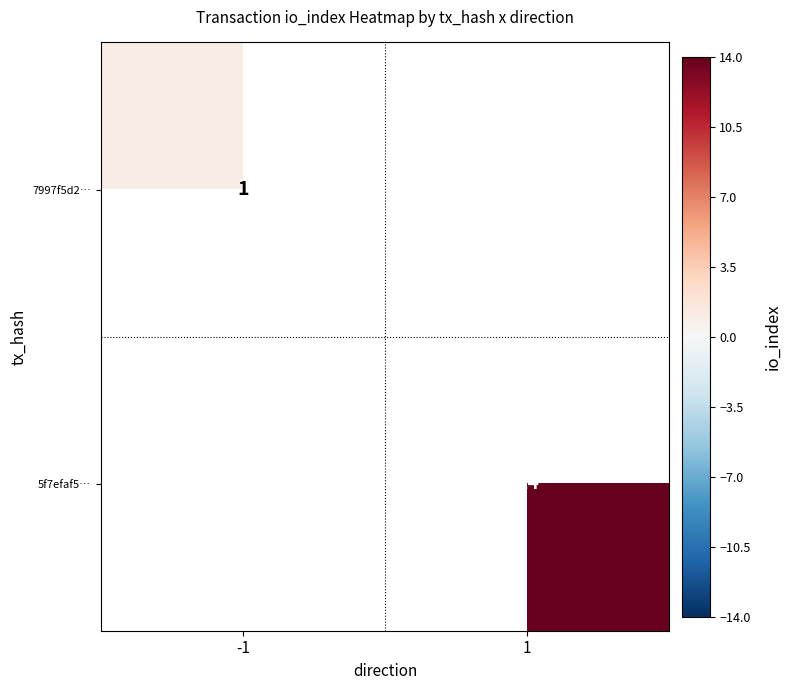

True or false: 7997f5d2… has a value of 1 at -1.

True